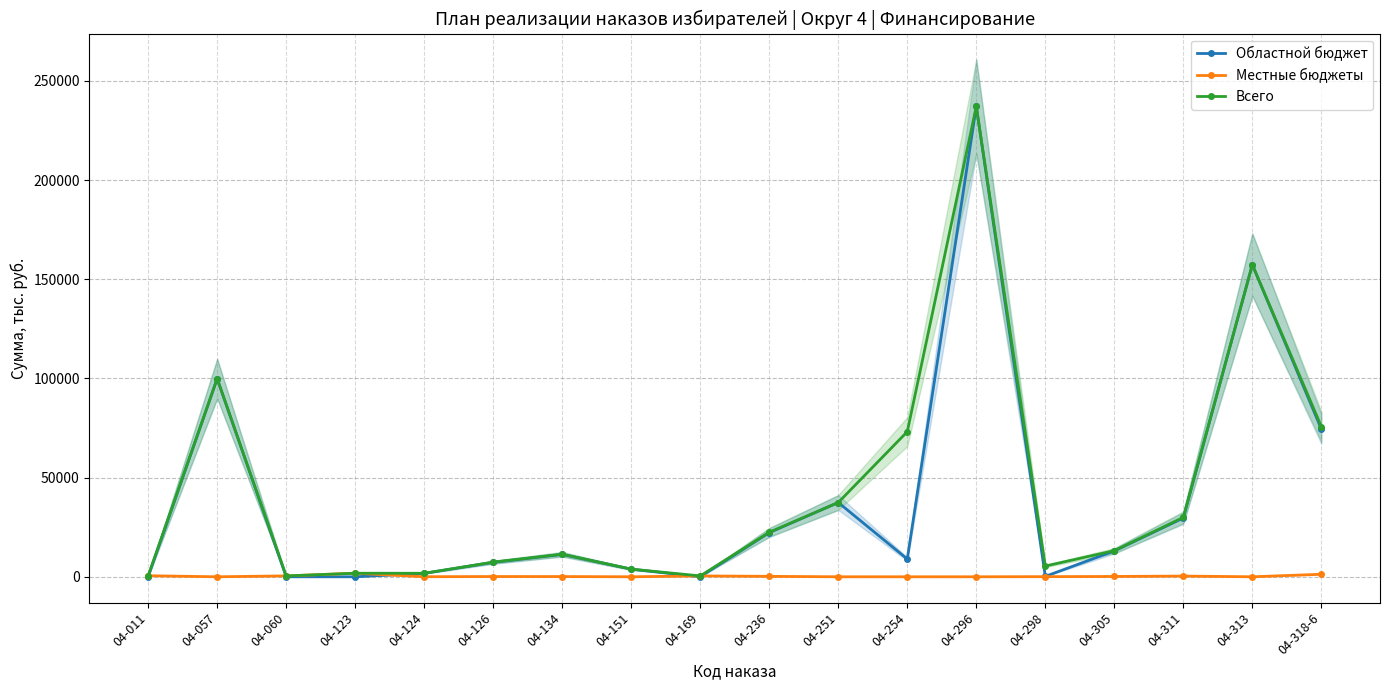

At which label does Областной бюджет first exceed 11259?

04-057